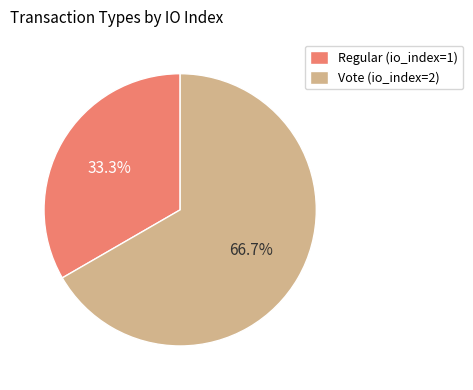

Which has a higher value, Regular (io_index=1) or Vote (io_index=2)?

Vote (io_index=2)